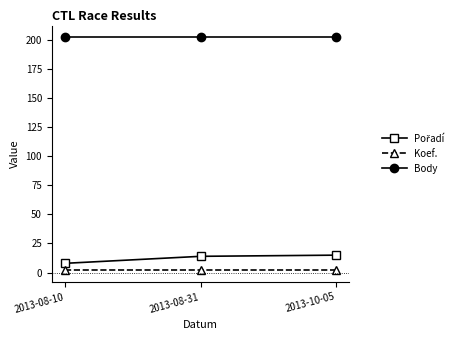

What is the label of the 3rd point from the right?

2013-08-10